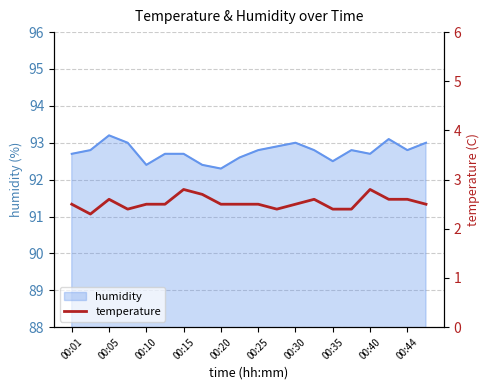

True or false: humidity has a value of 92.7 at 00:15.

True